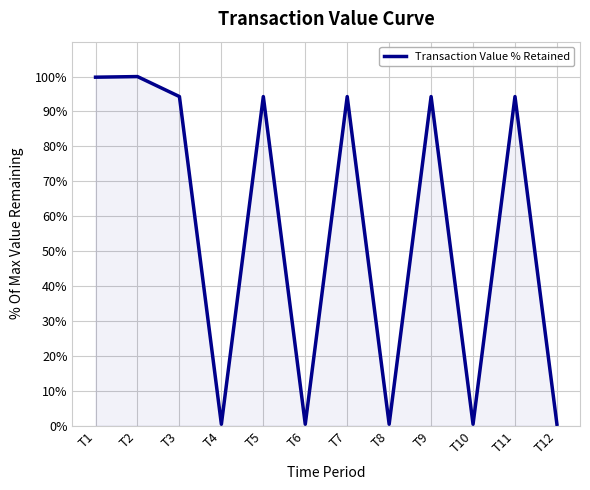

Is it true that the value at T10 is 0.4?

True